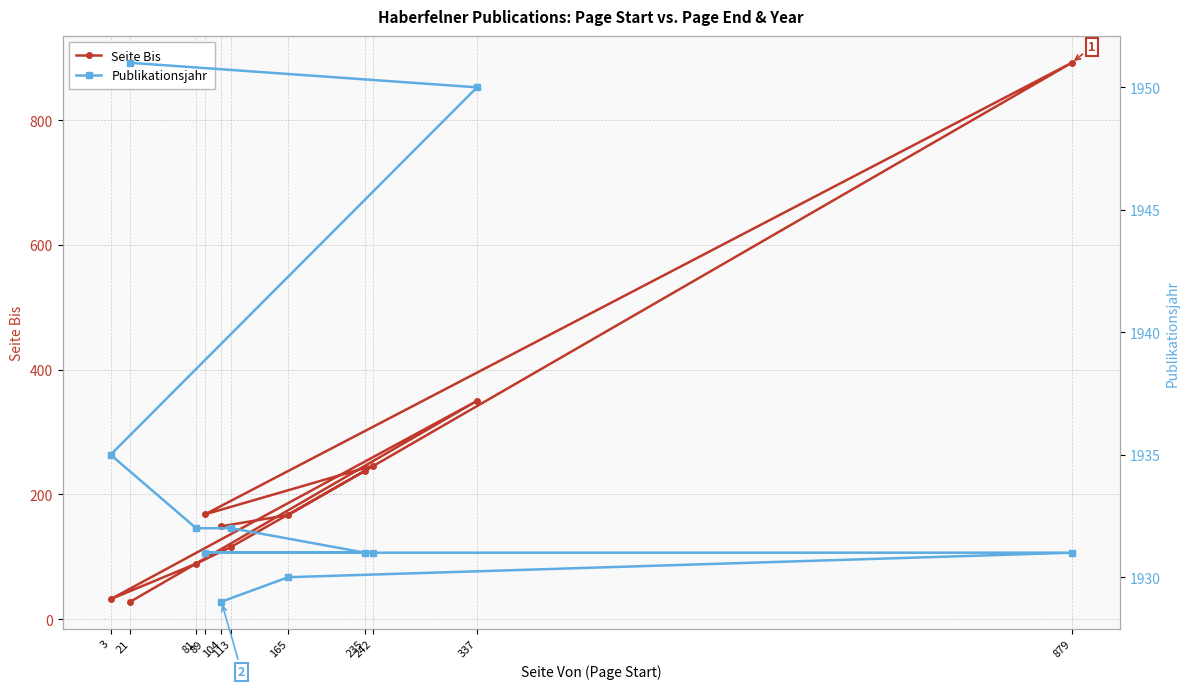

True or false: Seite Bis and Publikationsjahr intersect in this chart.

False